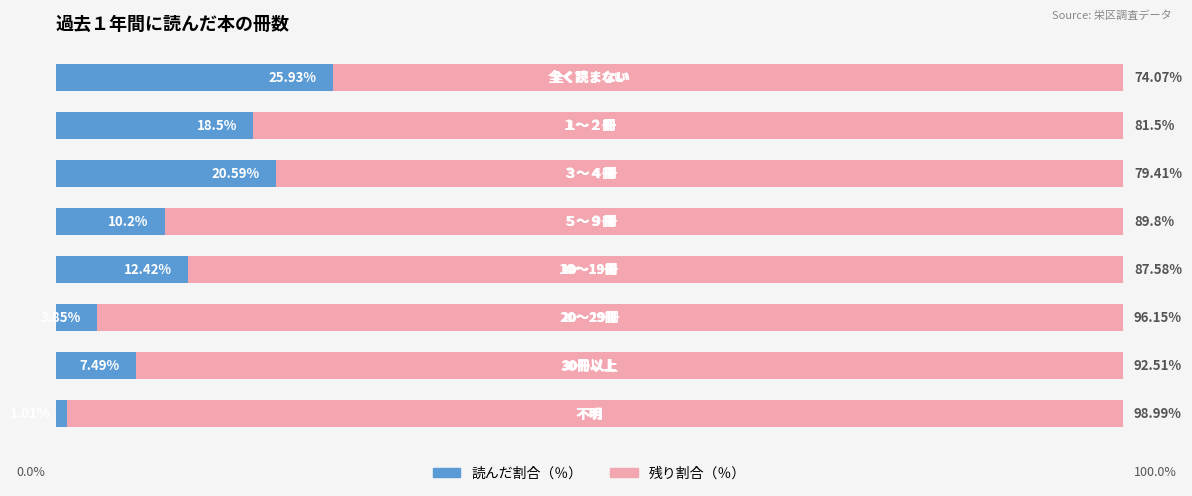

Reading left to right, list all the values displayed in this chart.

読んだ割合（％）: 25.9	18.5	20.6	10.2	12.4	3.9	7.5	1.0
残り割合（％）: 74.1	81.5	79.4	89.8	87.6	96.2	92.5	99.0